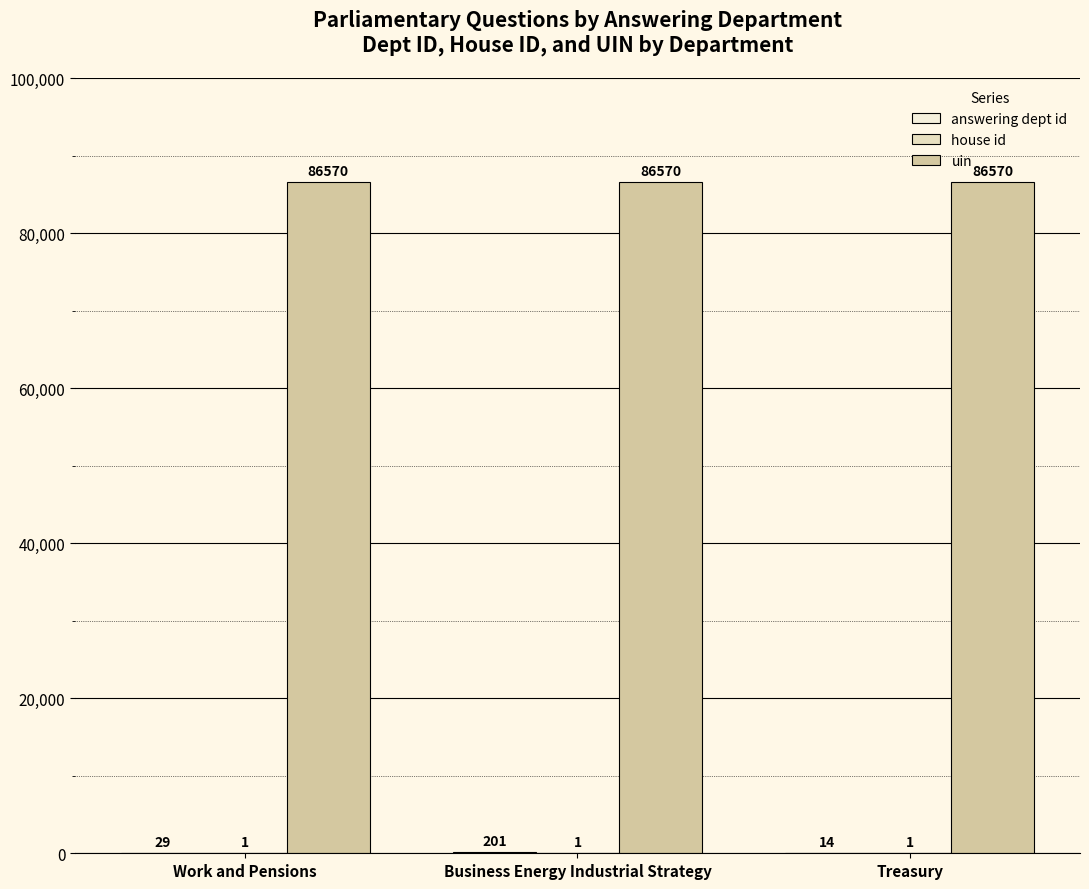

What is the spread (max minus min) of values at Treasury?

86569